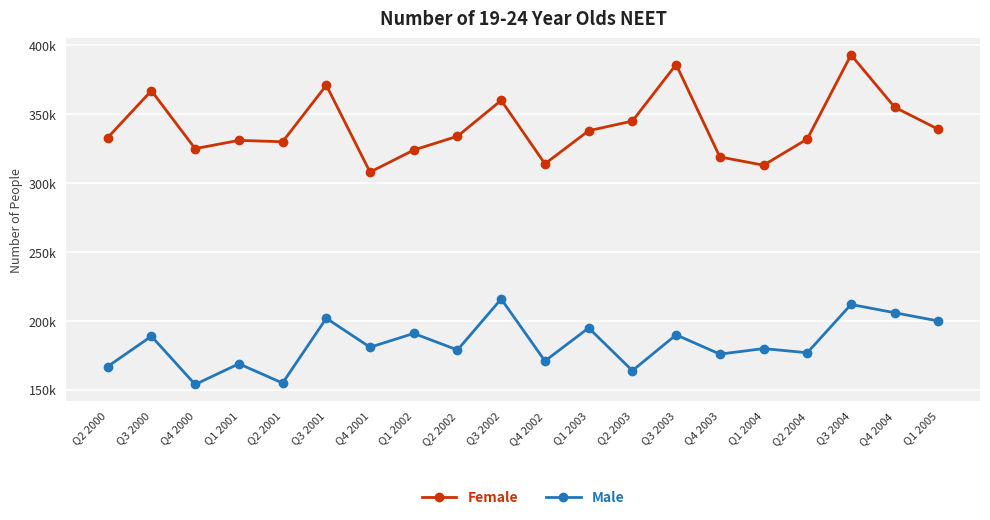

Which series has the largest range (max minus min)?

Female